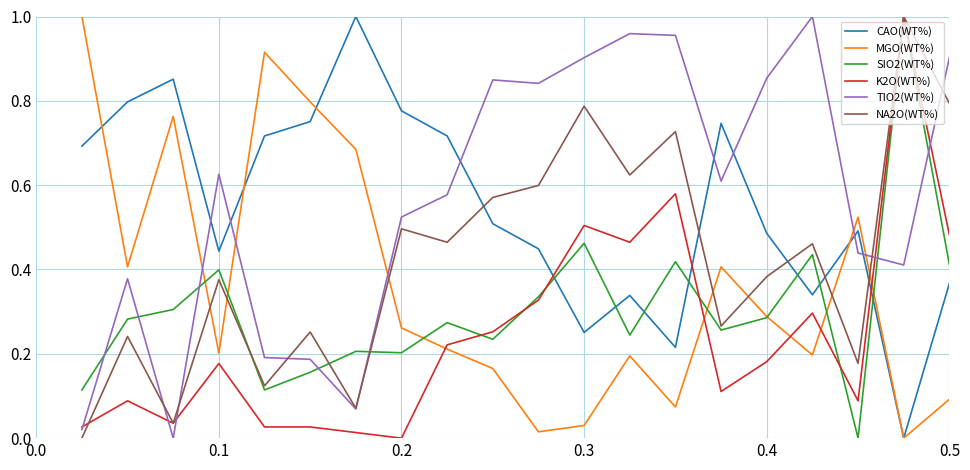

After their last crossing, which series has the higher values: TIO2(WT%) or MGO(WT%)?

TIO2(WT%)